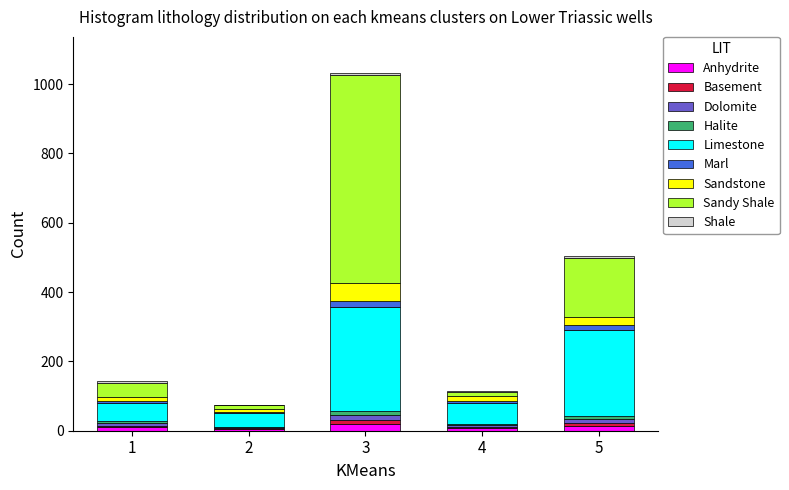

At which category is the sum across all series the highest?

3